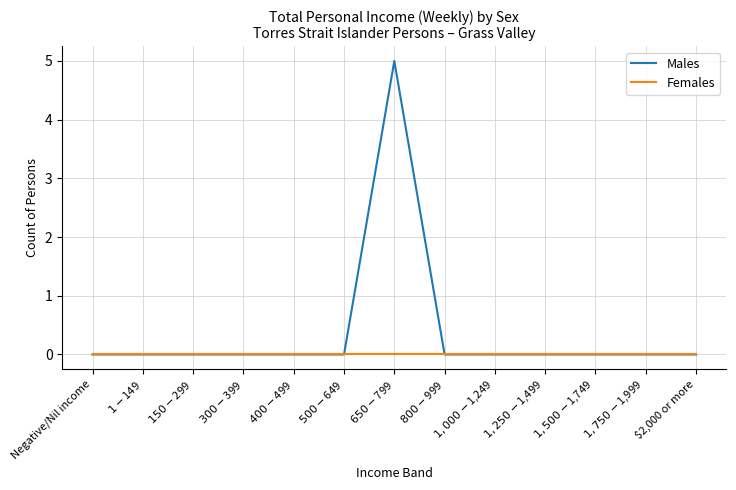

What is the highest value of the Males series?

5